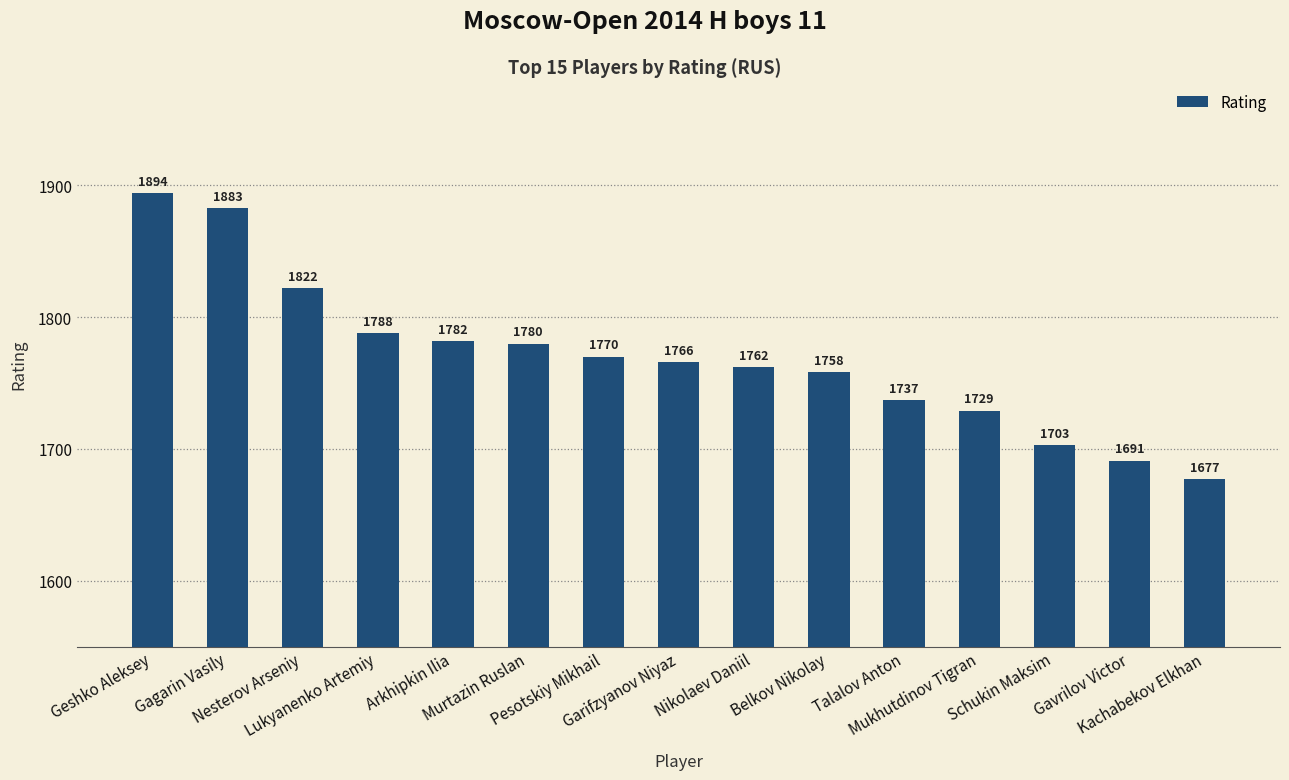

How many bars are there in total?

15